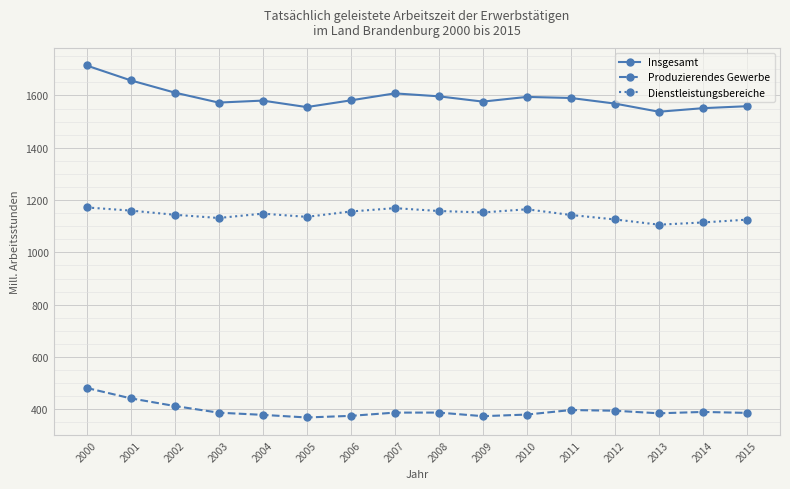

Is the value of Insgesamt at 2003 greater than the value of Produzierendes Gewerbe at 2006?

Yes